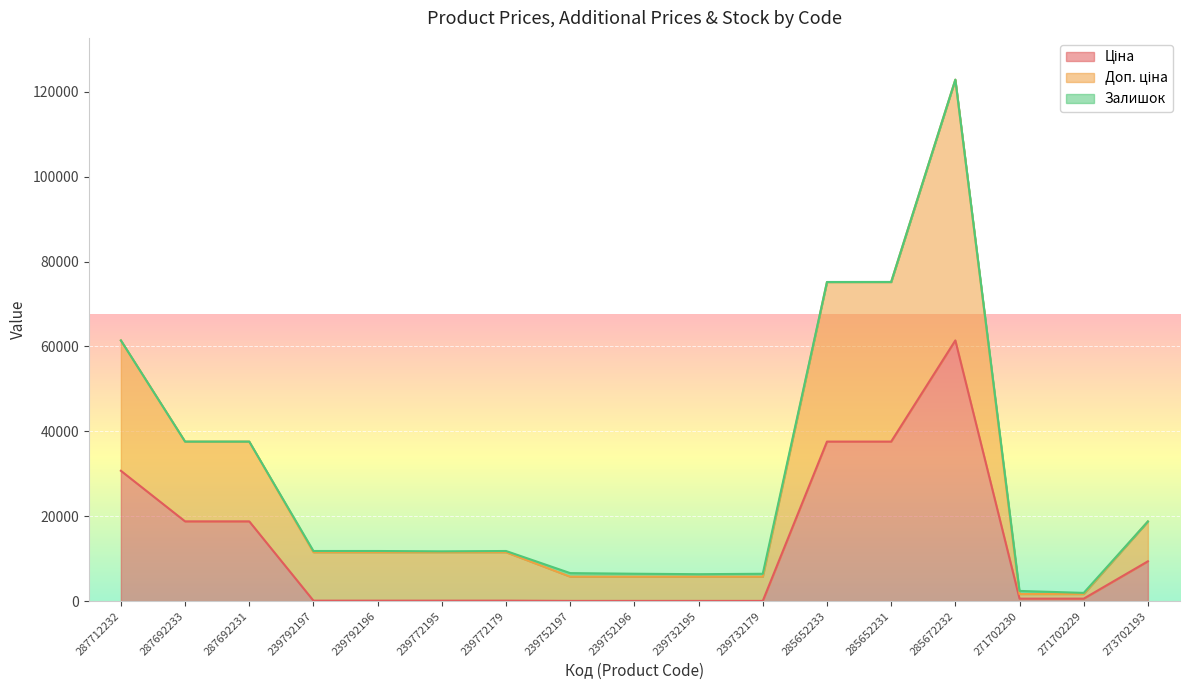

Is it true that Ціна equals 13847.1 at 273702193?

False